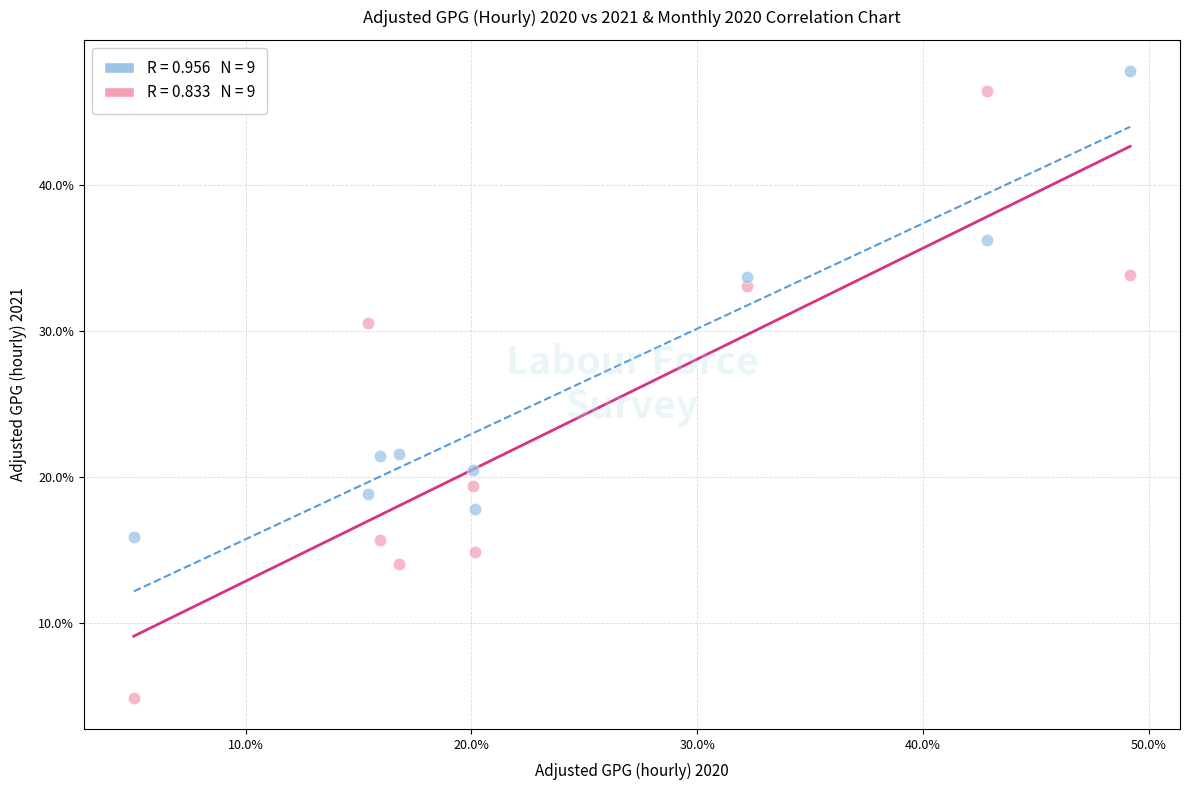

Across all data points, what is the range of X values (max minus min)?

44.1